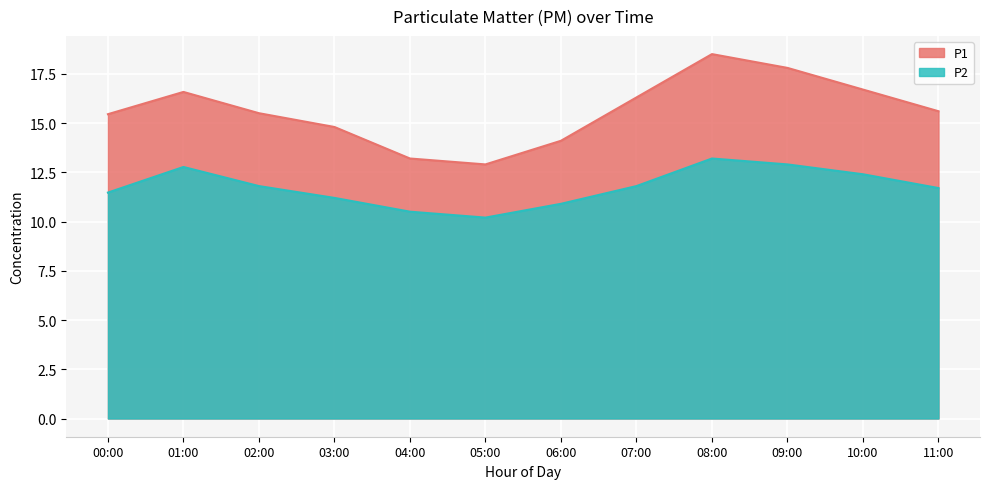

True or false: P2 and P1 cross at least once.

False